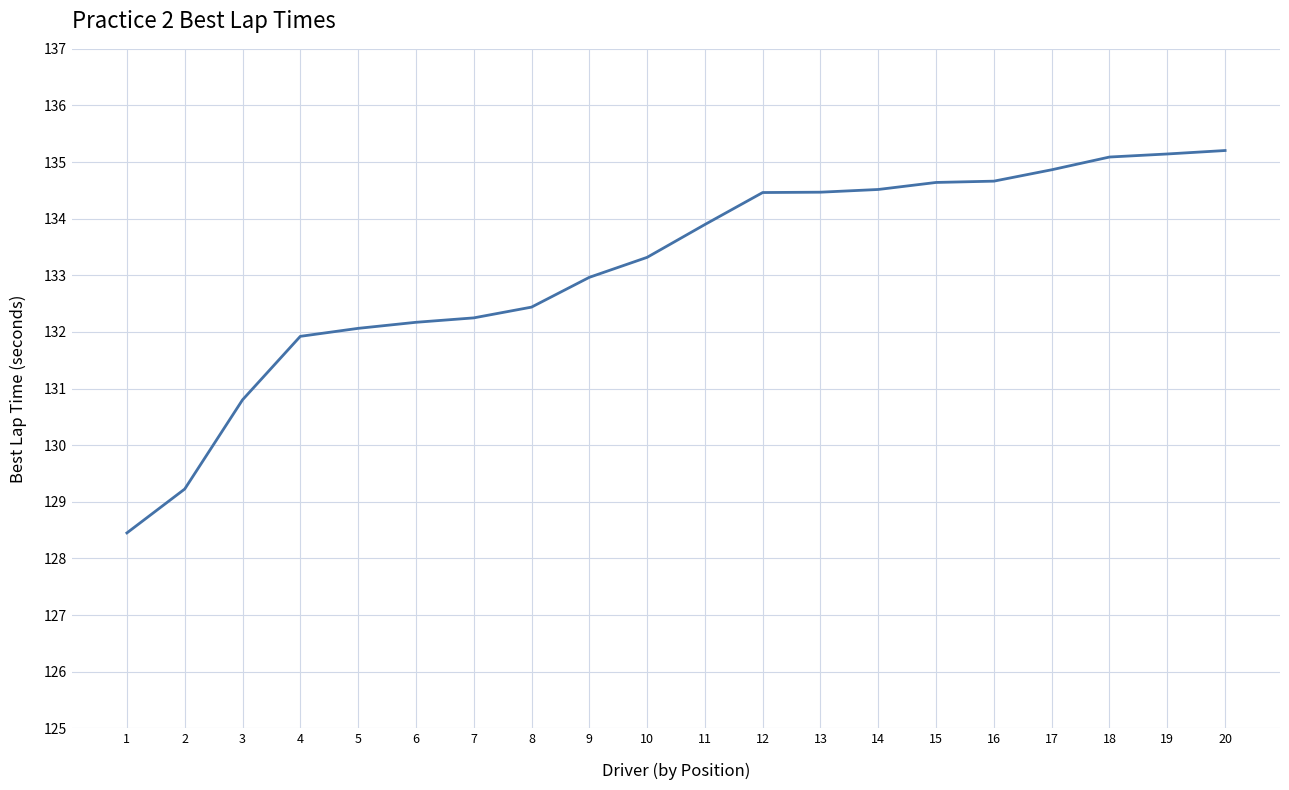

What is the maximum value shown in the chart?

135.2